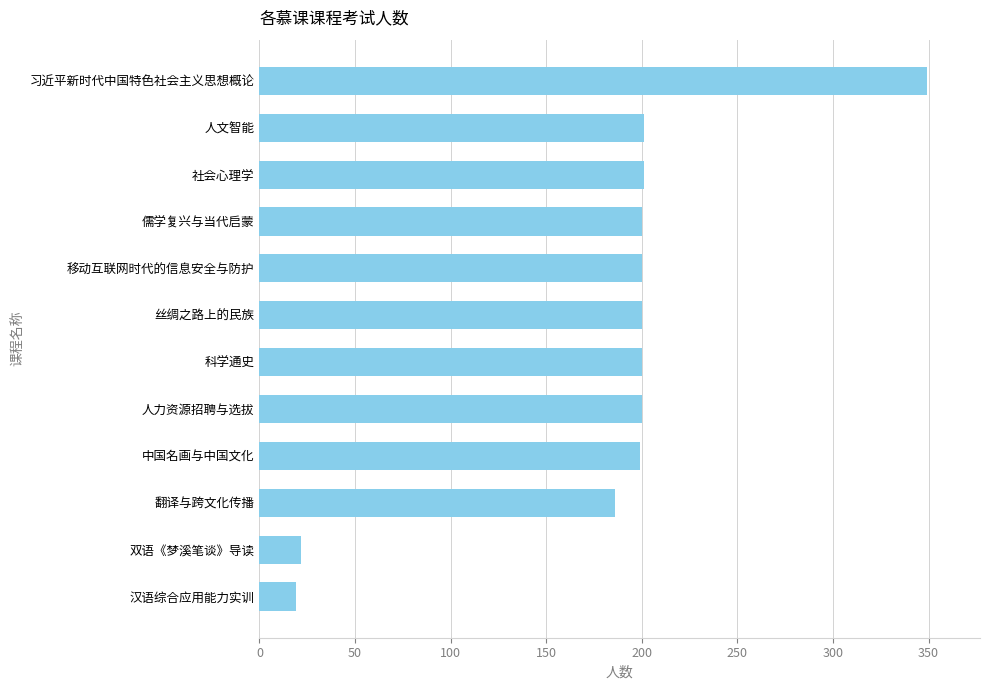

The value at 社会心理学 is 336. True or false?

False